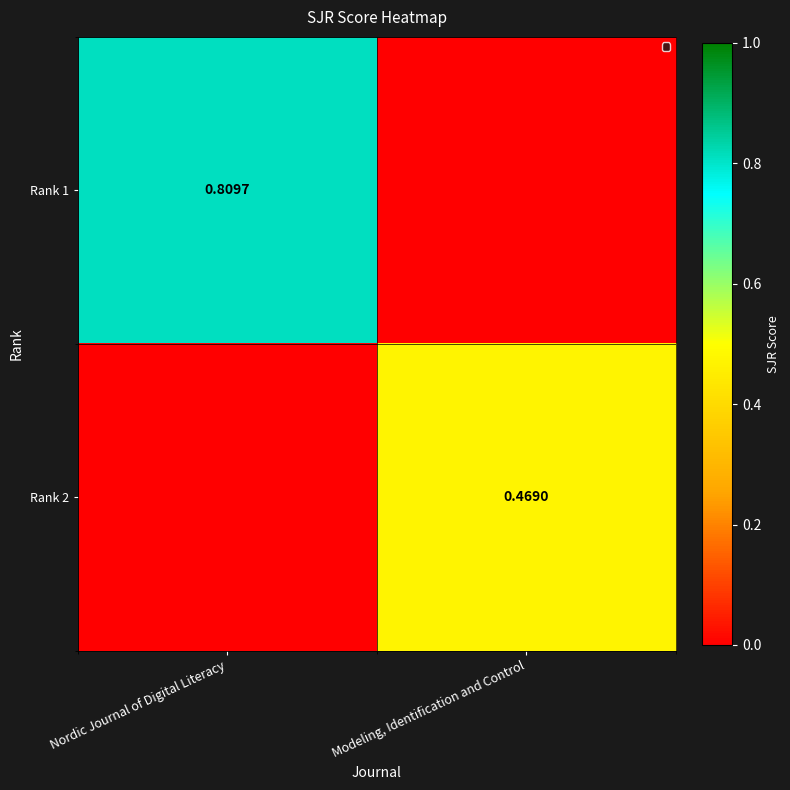

Between Modeling, Identification and Control and Nordic Journal of Digital Literacy, which is larger?

Nordic Journal of Digital Literacy